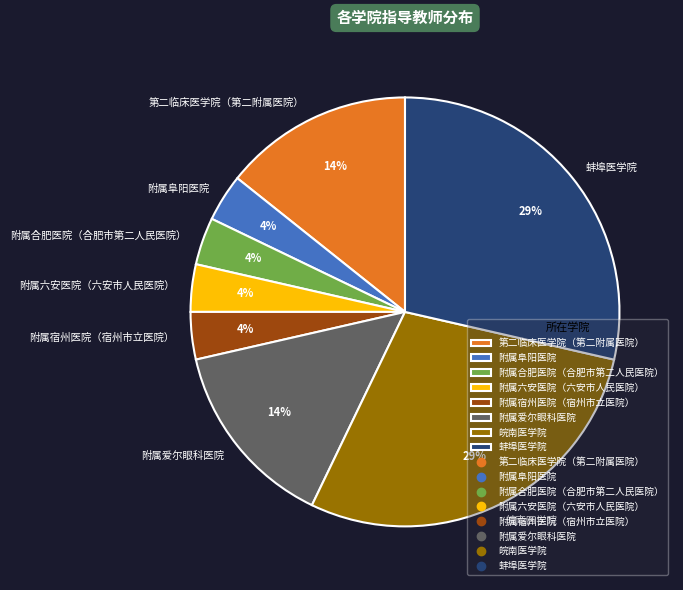

How many slices are in this pie chart?

8